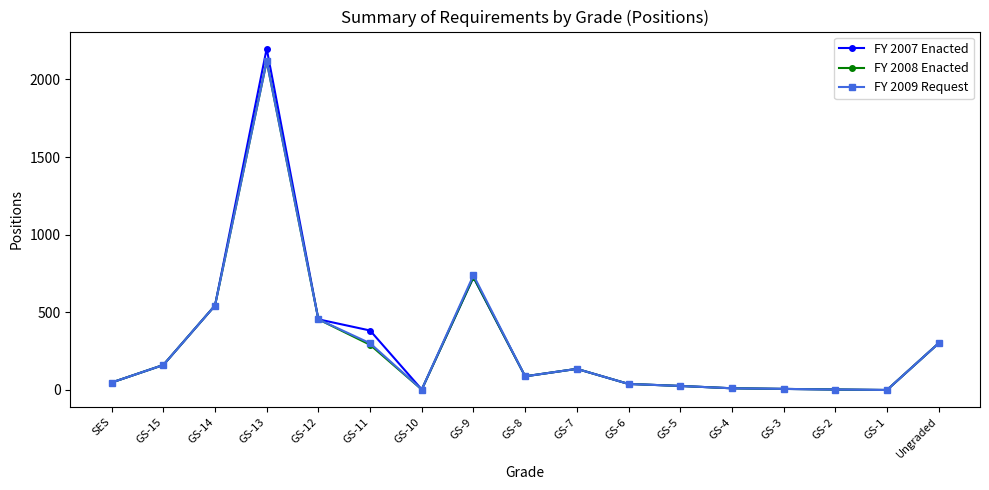

At which category is the sum across all series the highest?

GS-13